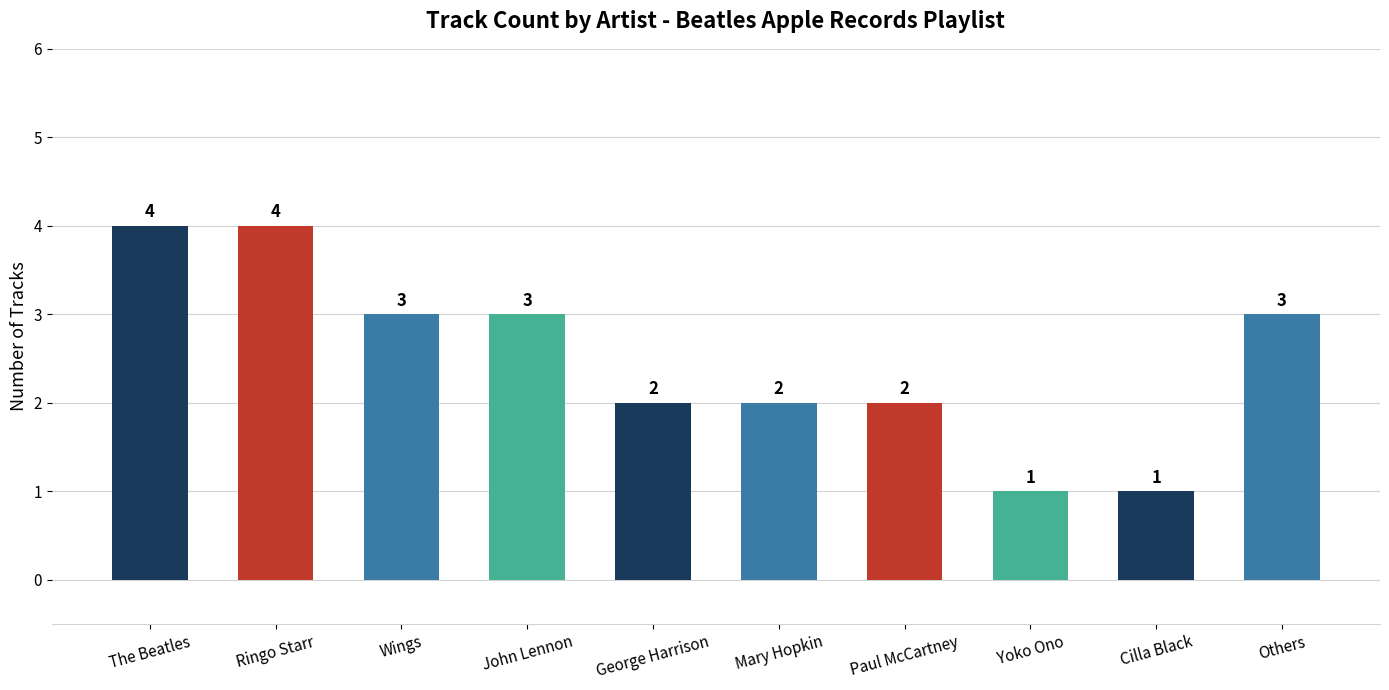

The value at Wings is 5. True or false?

False